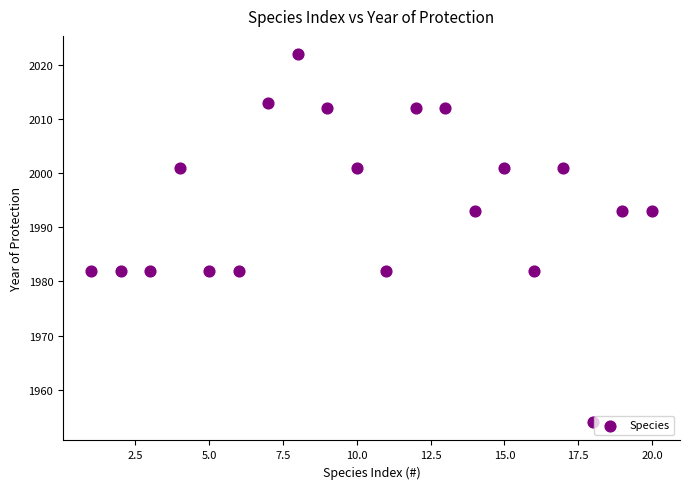

What is the range of Y values (max minus min)?

68